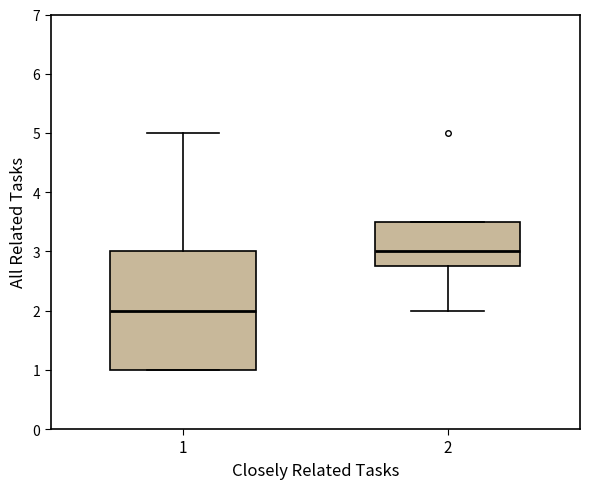

Which box has the highest median line?

2